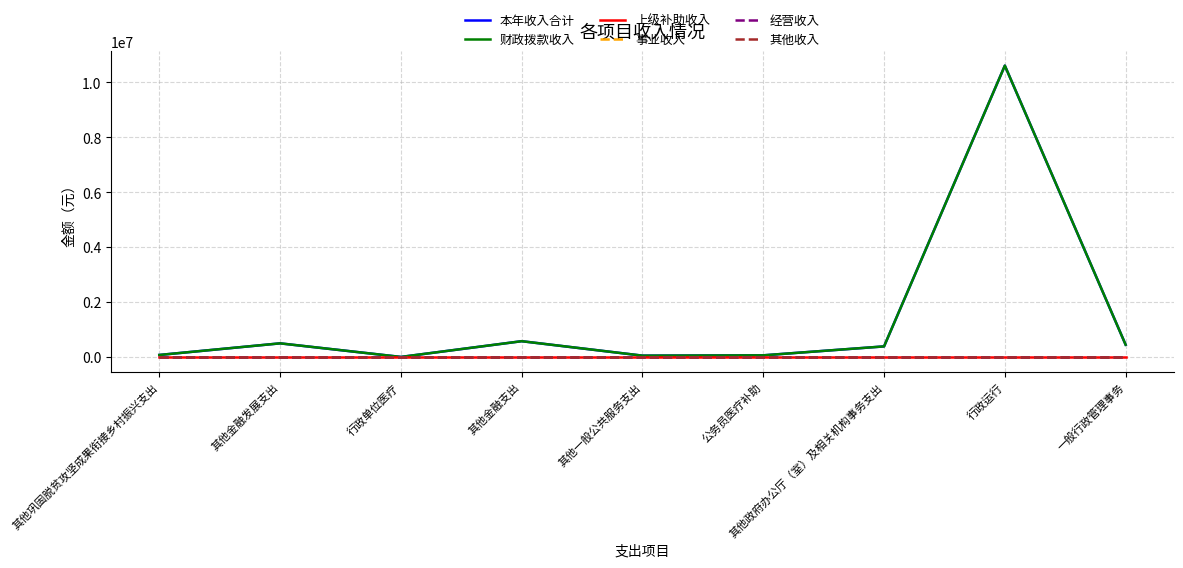

What is the sum of the 财政拨款收入 values at 一般行政管理事务 and 其他政府办公厅（室）及相关机构事务支出?

838600.0